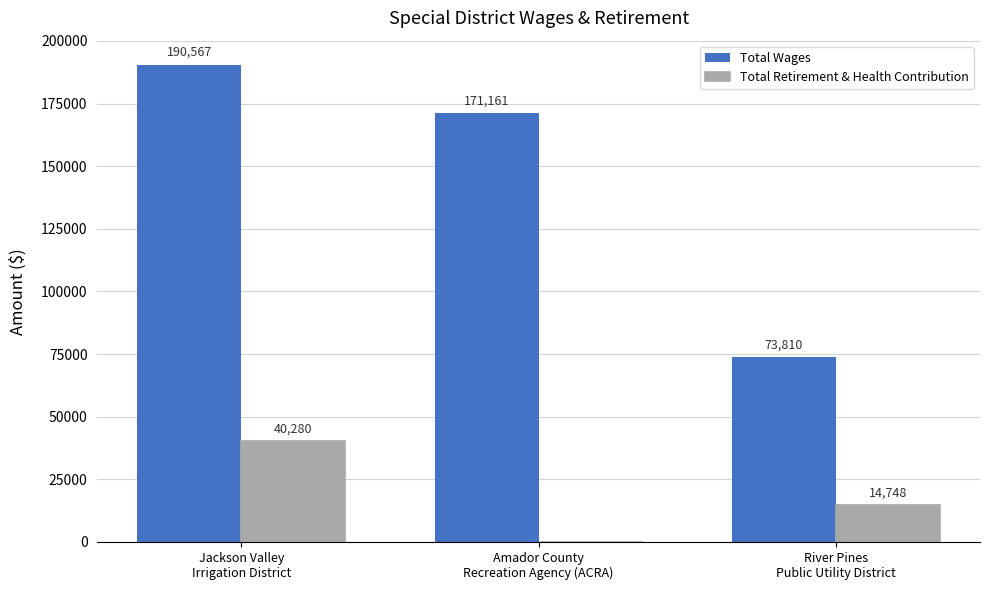

What is the total value across all series at Jackson Valley
Irrigation District?

230847